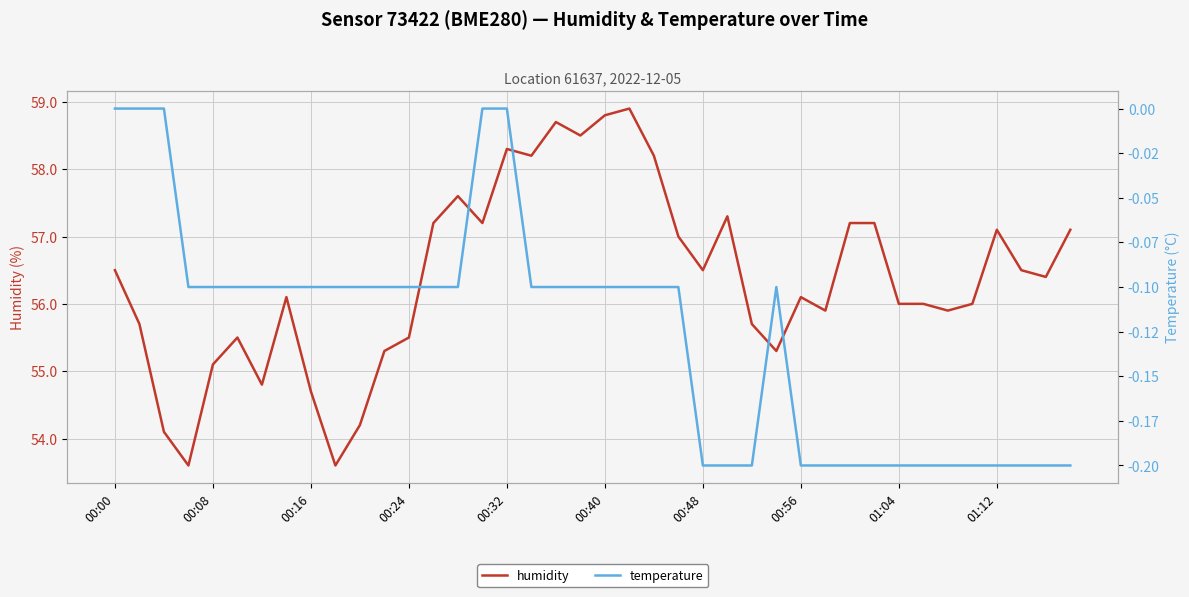

List the series in order of their overall mean, lowest first.

temperature, humidity